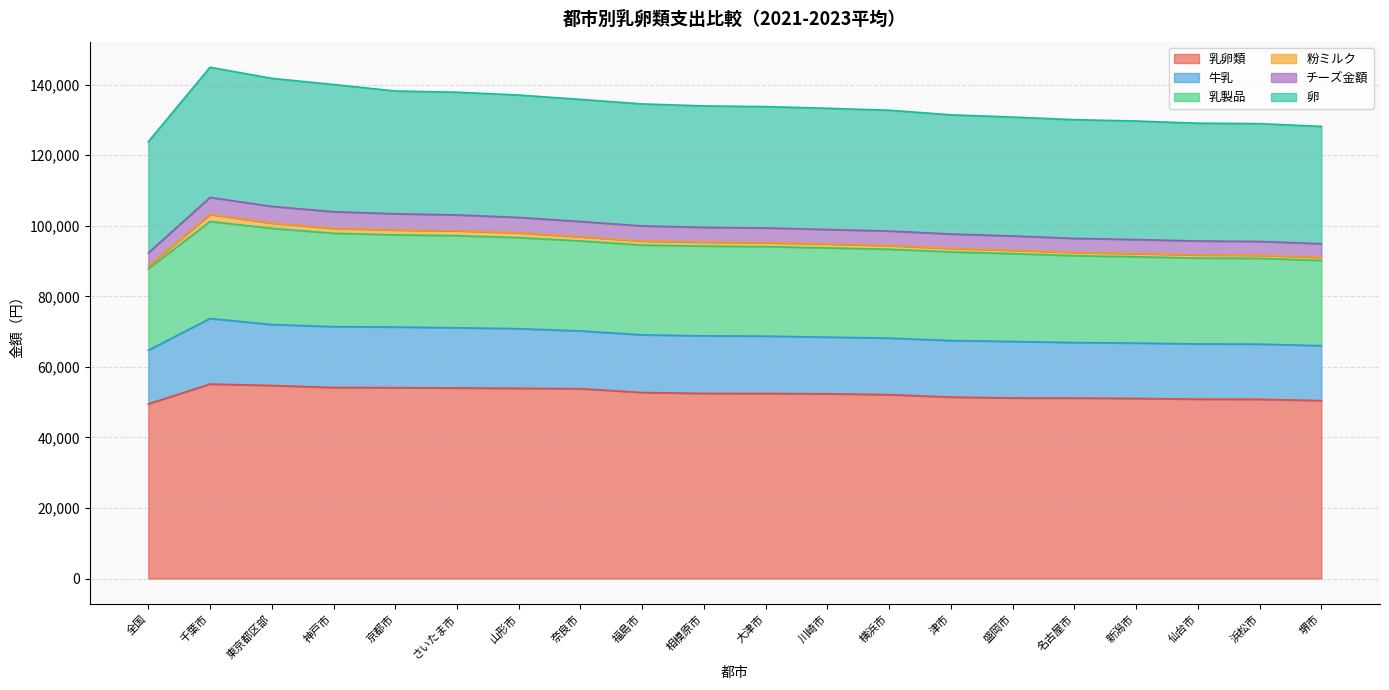

Between 盛岡市 and 奈良市, which is larger?

奈良市